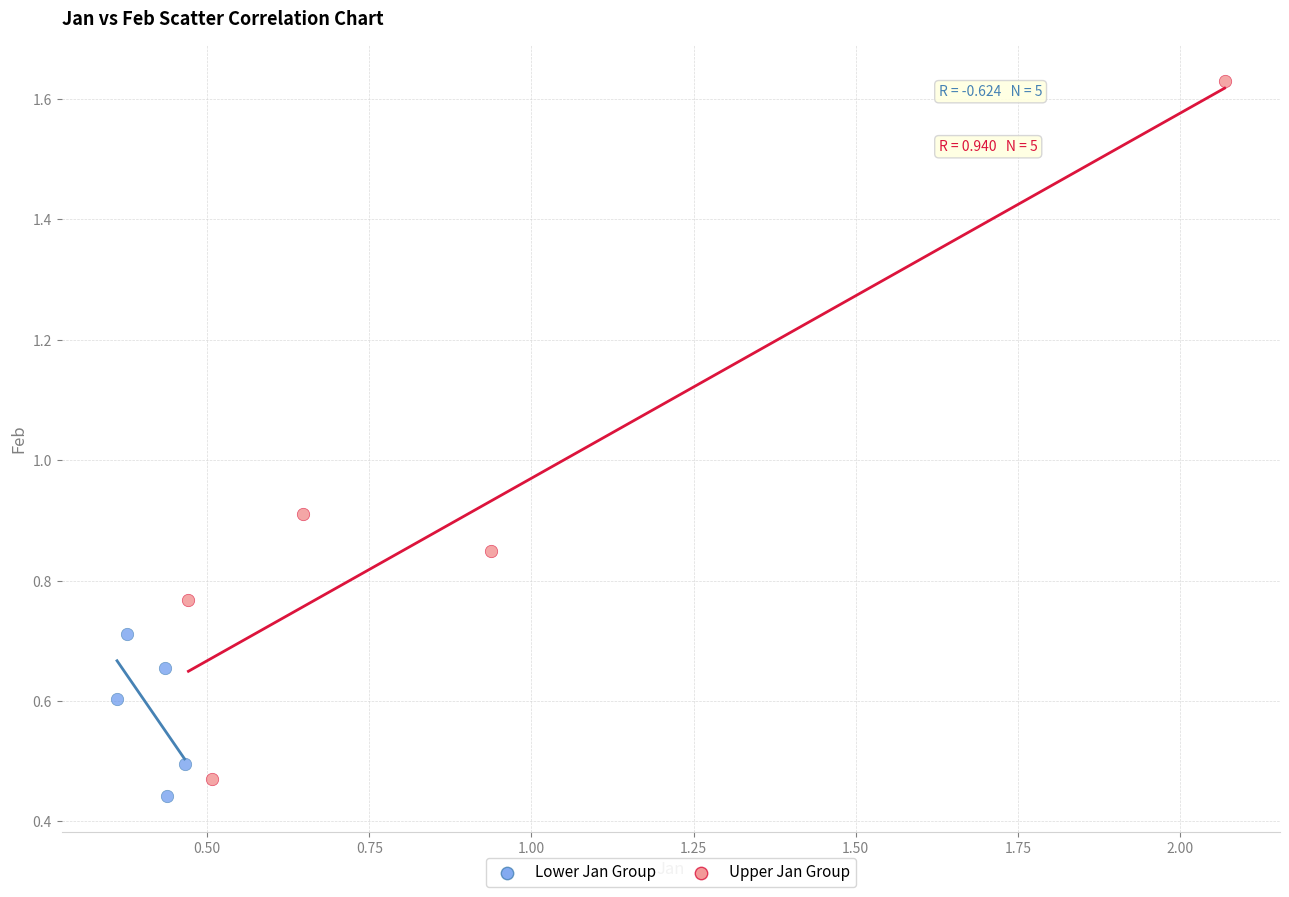

Which series contains the lowest Y value?

Lower Jan Group